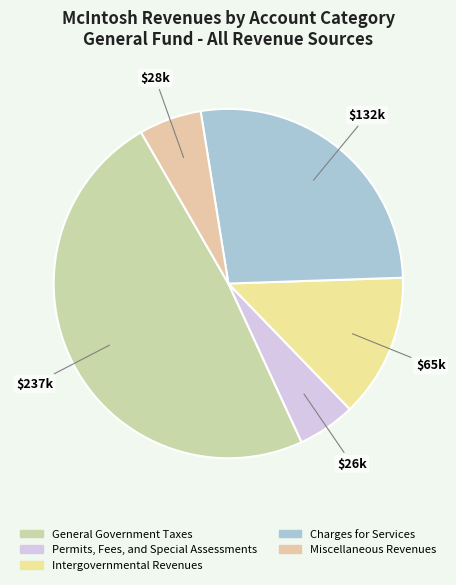

What is the largest slice in the pie chart?

General Government Taxes